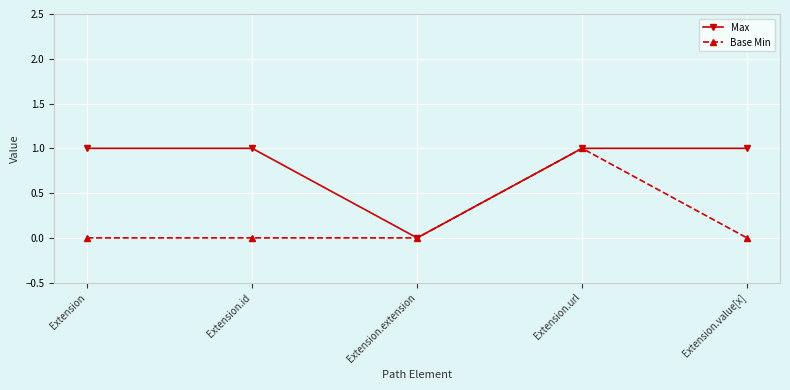

List the series in order of their overall mean, highest first.

Max, Base Min